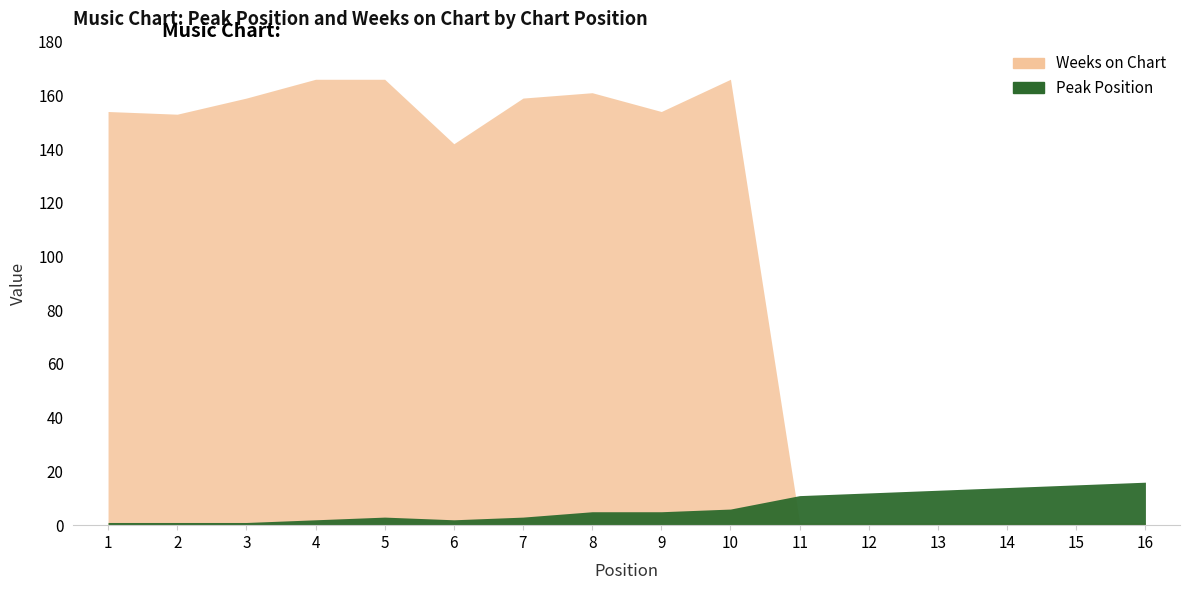

Rank the series by their average value, from lowest to highest.

Peak Position, Weeks on Chart